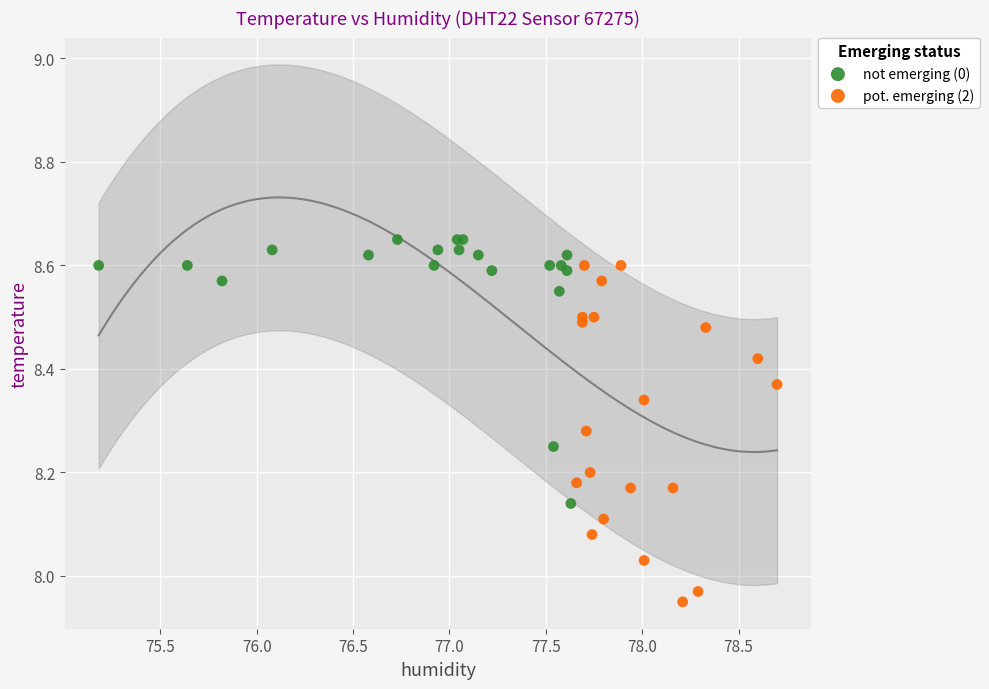

Which series has the largest Y range (max minus min)?

pot. emerging (2)